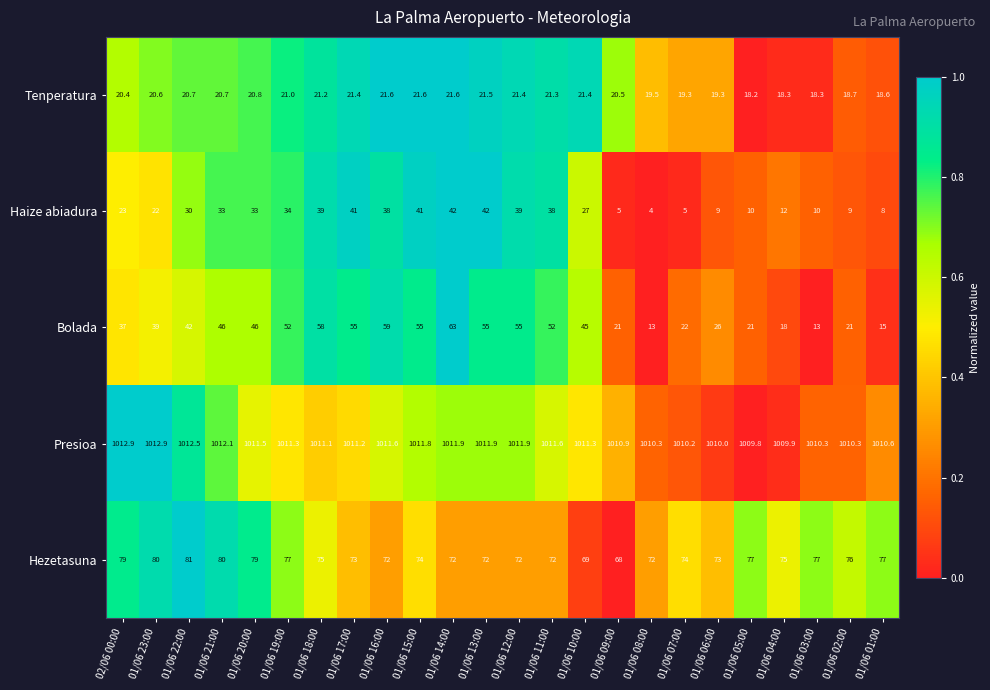

How many distinct data groups are displayed?

5